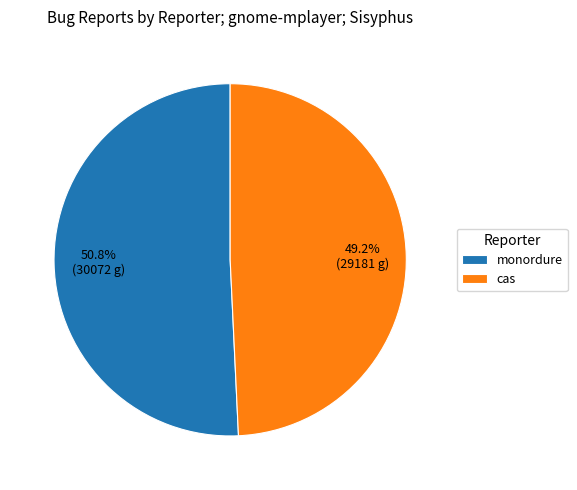

To the nearest percent, what is the combined percentage of cas and monordure?

100%